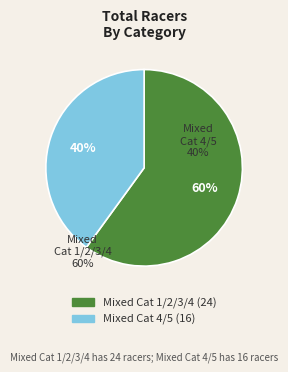

What is the largest slice in the pie chart?

Mixed Cat 1/2/3/4